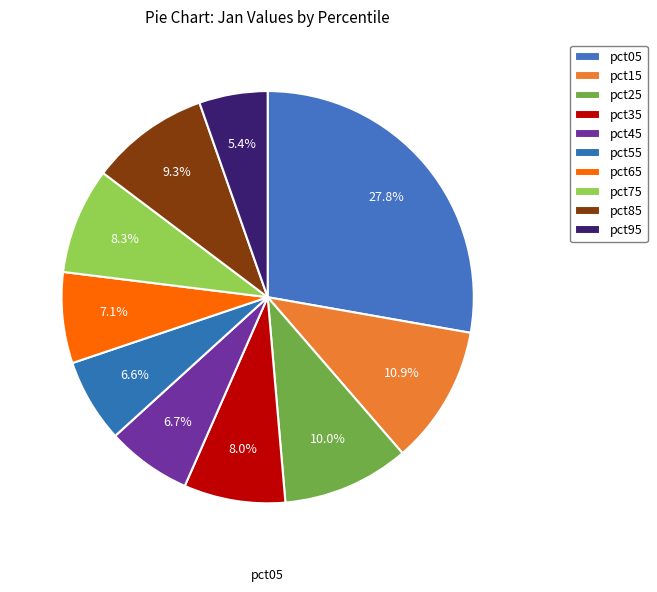

Does pct25 account for over 50% of the chart?

No